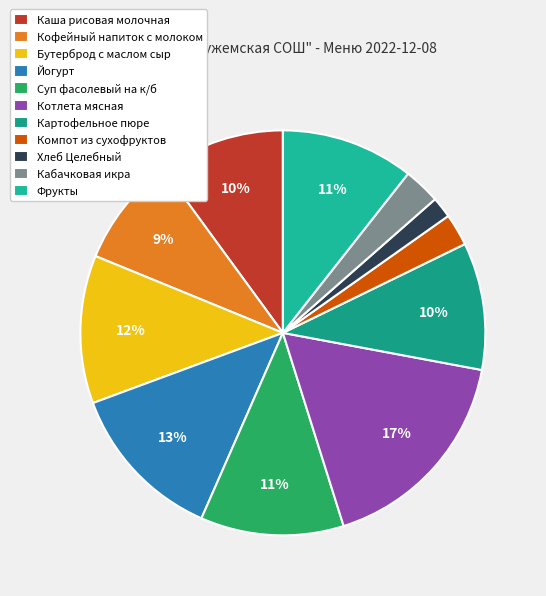

How many segments does this pie chart have?

11